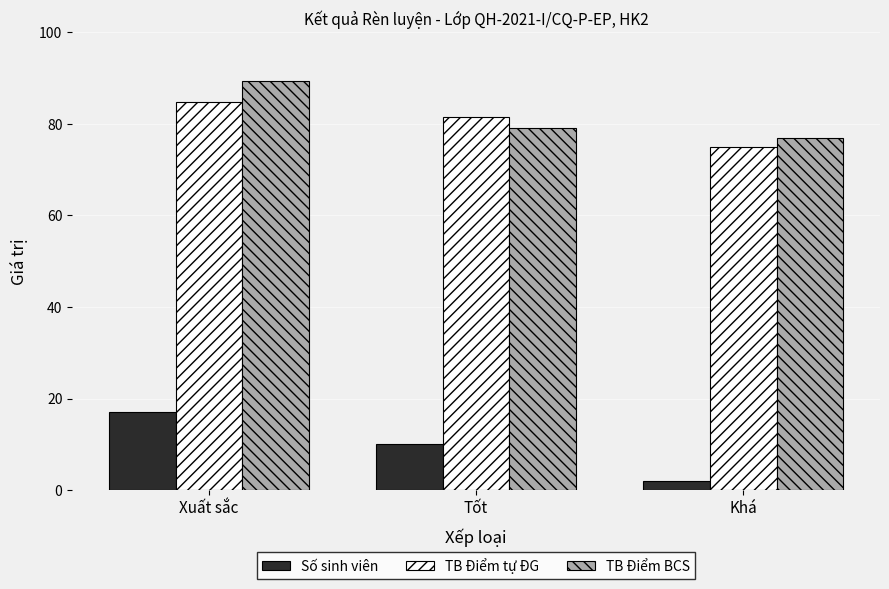

What is the value of the TB Điểm BCS bar at the 2nd from the left?

79.2